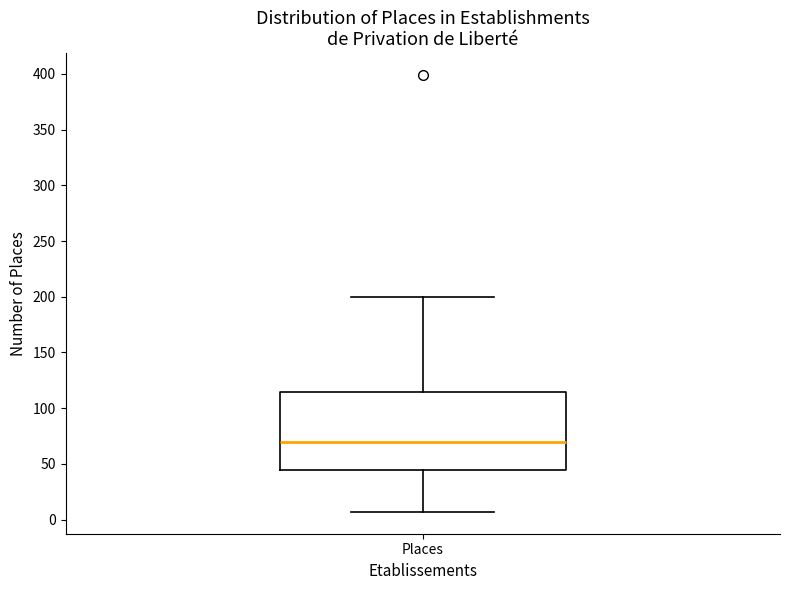

Read this box plot against the y-axis: the position of the median line, the range covered by the box, and the ends of both whiskers. The values are not printed on the chart, so give them approximately, as read against the axis.

median 70, box 45 to 115, whiskers 5 to 200